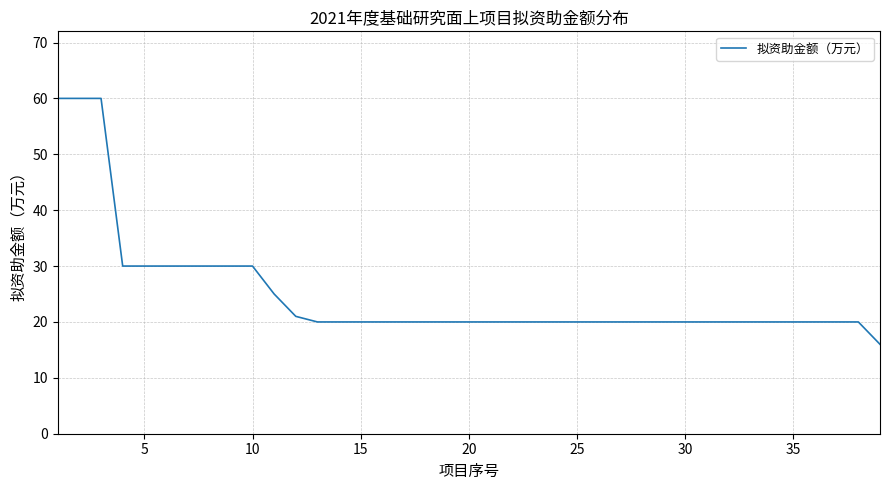

What is the difference between the maximum and minimum values?

44